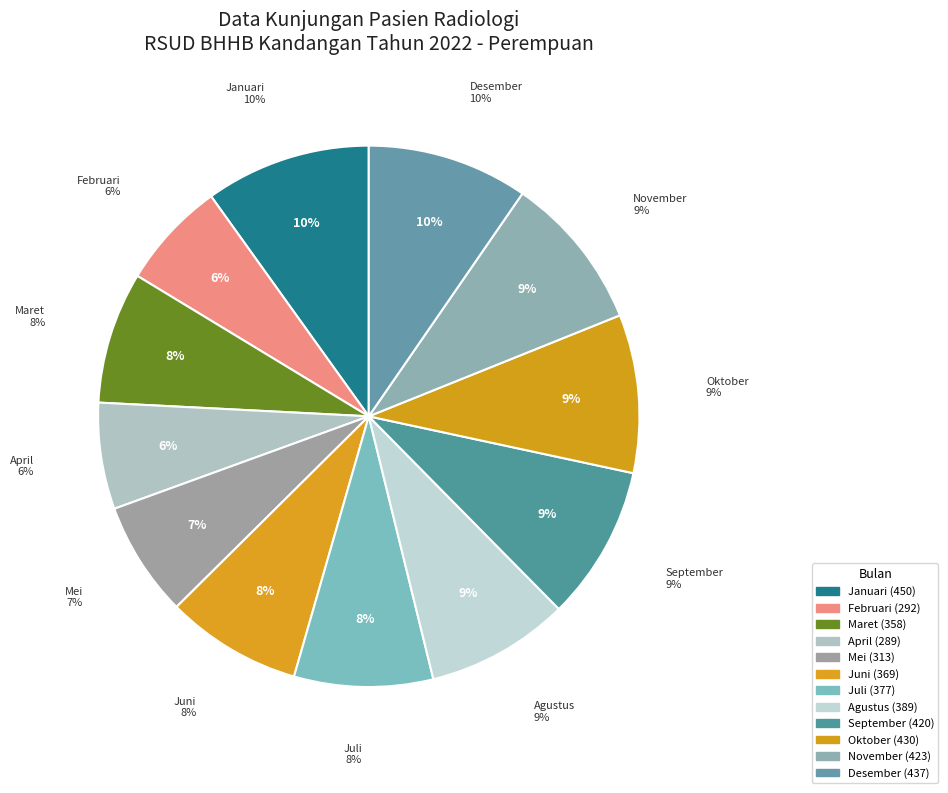

Is there a majority slice in this chart?

No